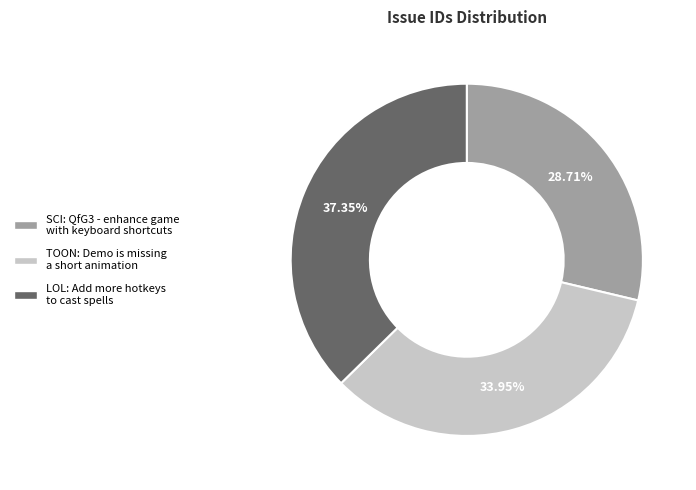

Count the number of slices in the pie.

3